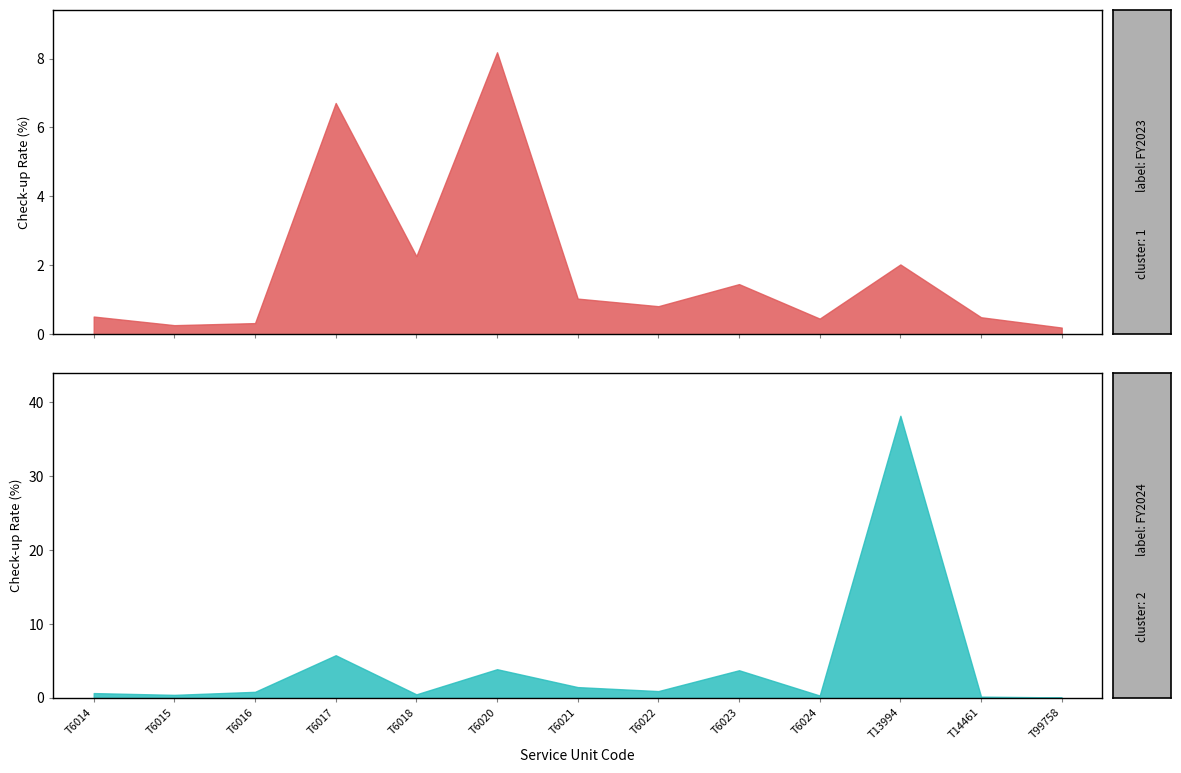

Reading right to left, what are all the values shown in this chart?

Oral Health Check-up % (FY2023): T99758=0.2	T14461=0.5	T13994=2.0	T6024=0.5	T6023=1.5	T6022=0.8	T6021=1.0	T6020=8.2	T6018=2.3	T6017=6.7	T6016=0.3	T6015=0.3	T6014=0.5
Oral Health Check-up % (FY2024): T99758=0.1	T14461=0.2	T13994=38.2	T6024=0.3	T6023=3.8	T6022=0.9	T6021=1.5	T6020=3.9	T6018=0.5	T6017=5.8	T6016=0.8	T6015=0.4	T6014=0.7